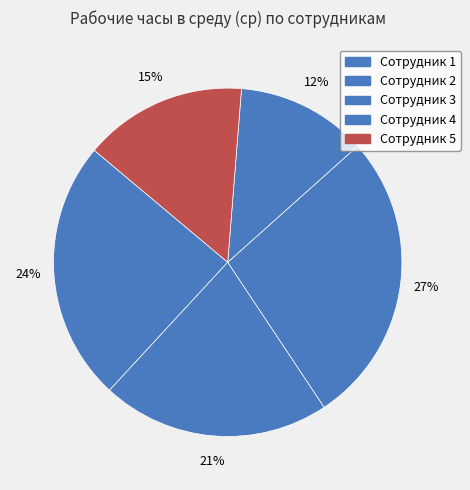

How many slices are in this pie chart?

5